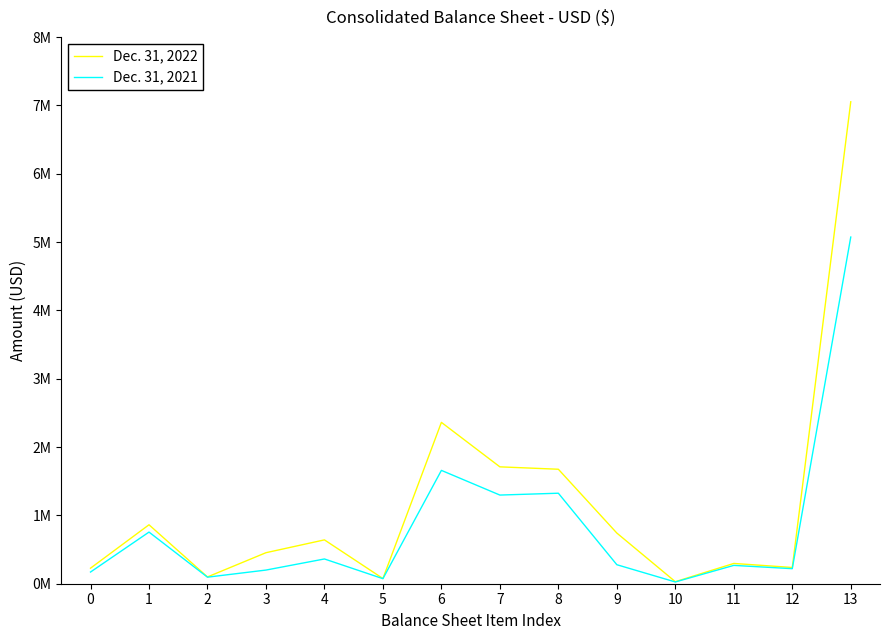

True or false: Dec. 31, 2021 has a value of 92830 at 9.

False